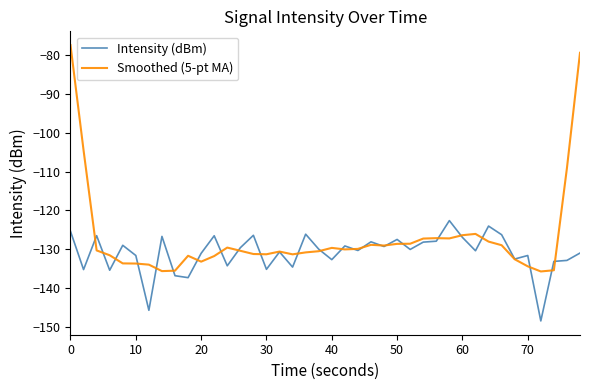

At how many categories does at least one series exceed -141?

40